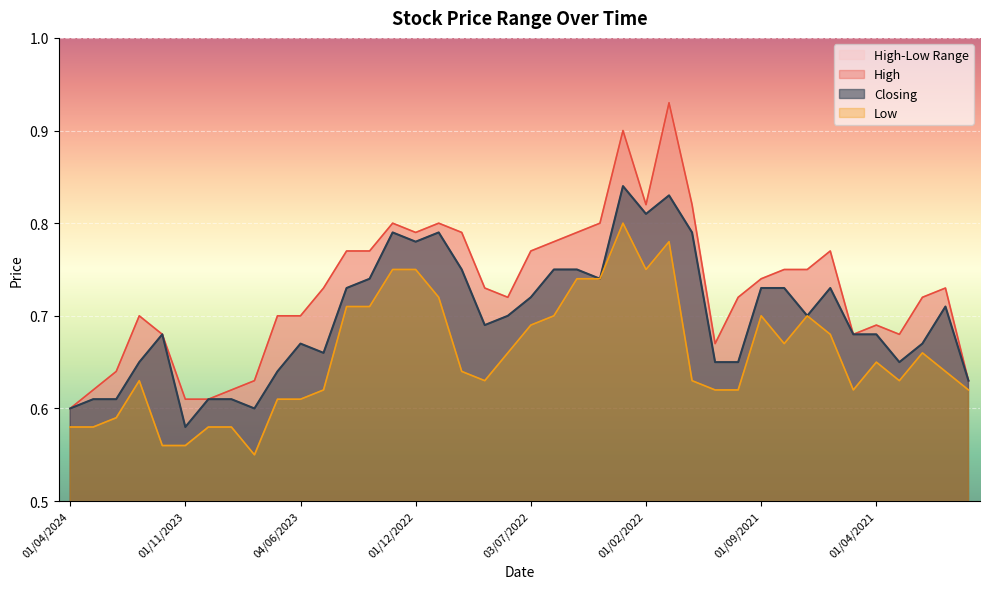

Where is the first local minimum for High?

01/12/2022